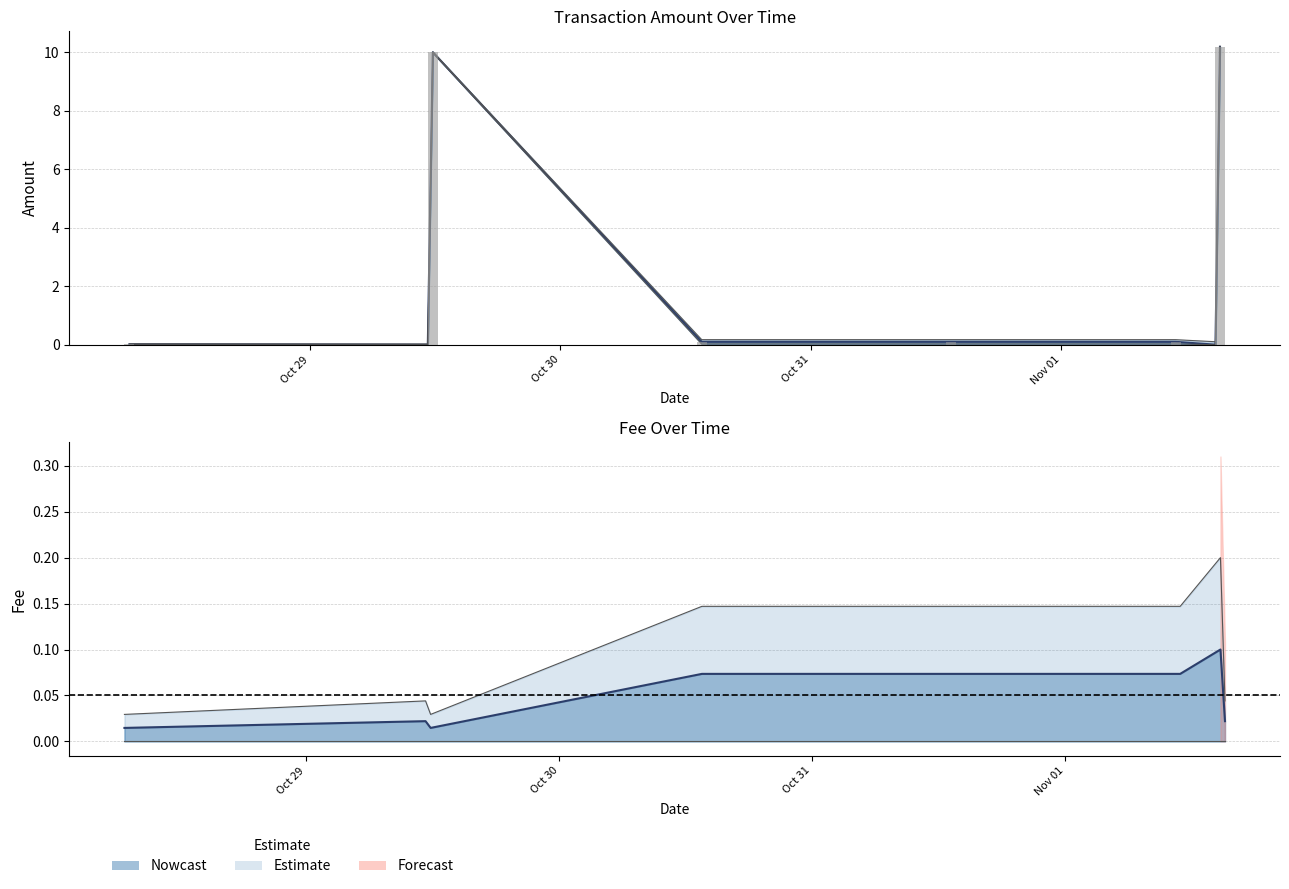

What is the difference between the maximum and second lowest values in the Fee series?

0.1